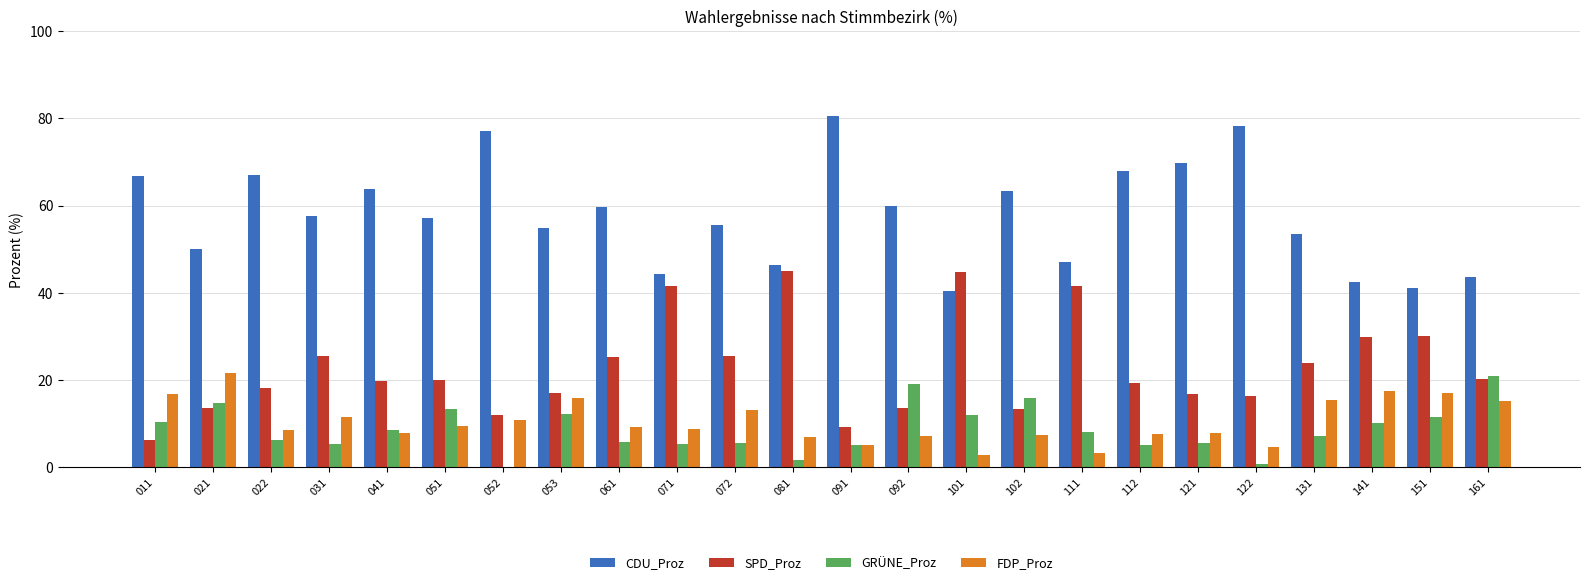

What is the difference between the FDP_Proz values at 052 and 051?

1.4